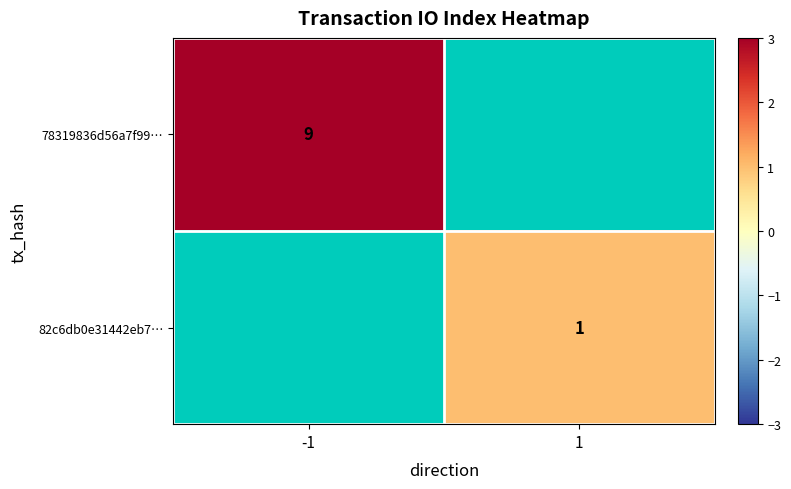

Which label corresponds to the largest value in the chart?

-1